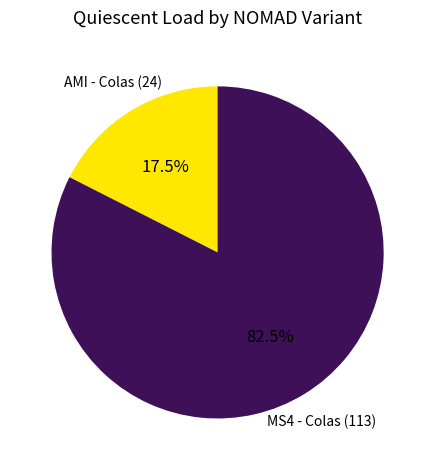

Count the number of slices in the pie.

2